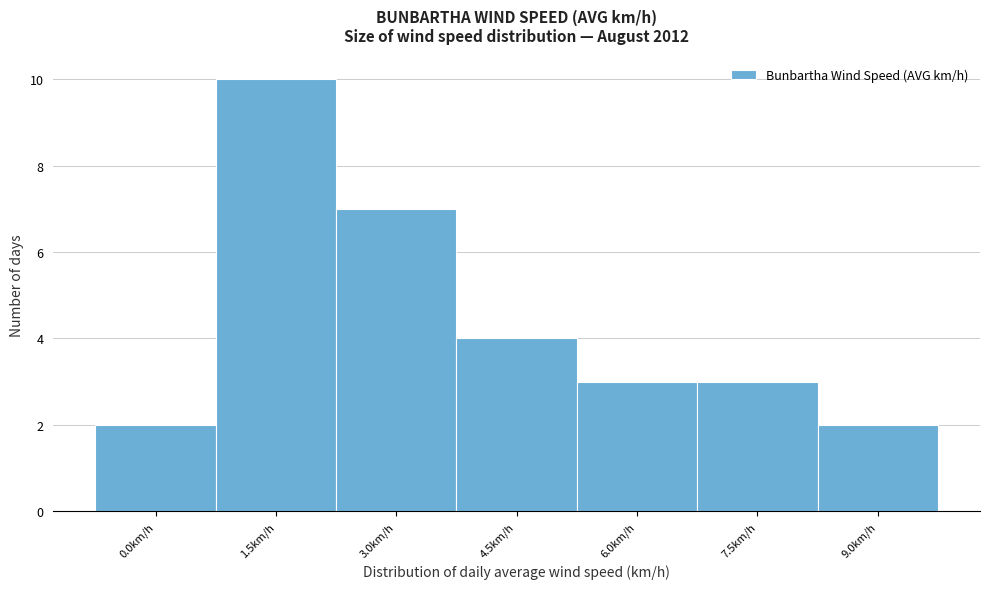

Reading left to right, list all the values displayed in this chart.

0.0km/h=2	1.5km/h=10	3.0km/h=7	4.5km/h=4	6.0km/h=3	7.5km/h=3	9.0km/h=2